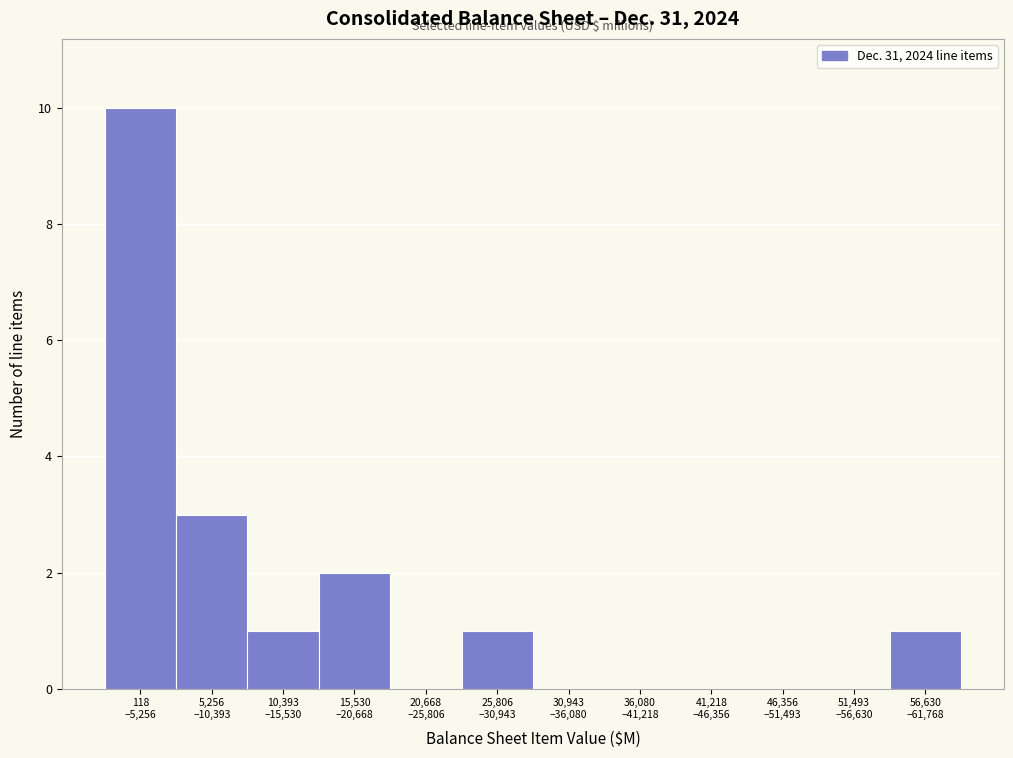

What is the sum of all values?

18